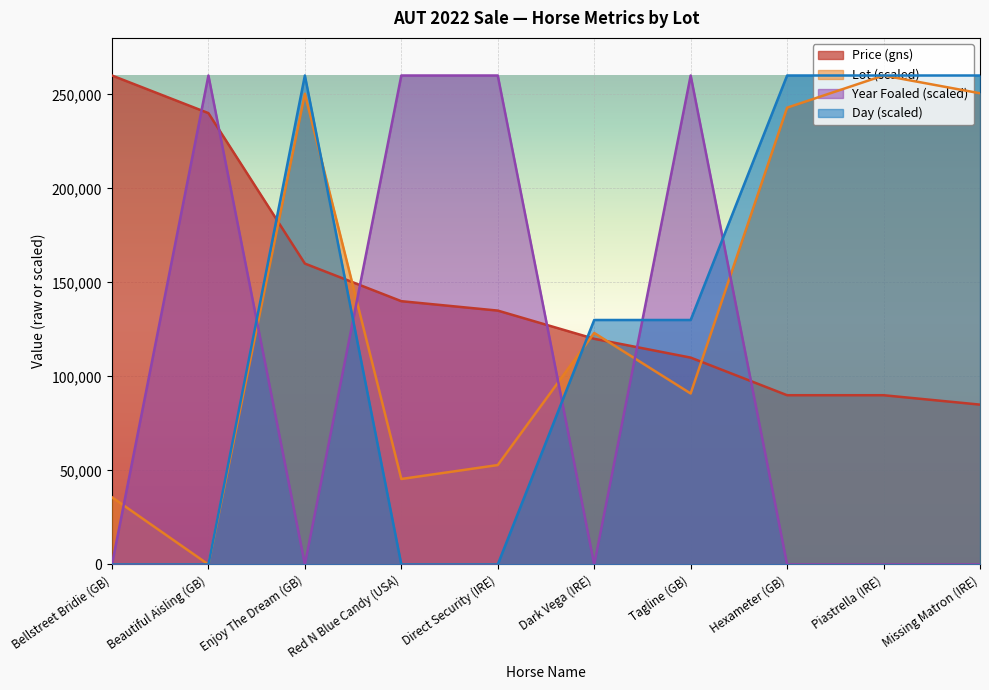

Is it true that Price (gns) equals 61086.0 at Piastrella (IRE)?

False